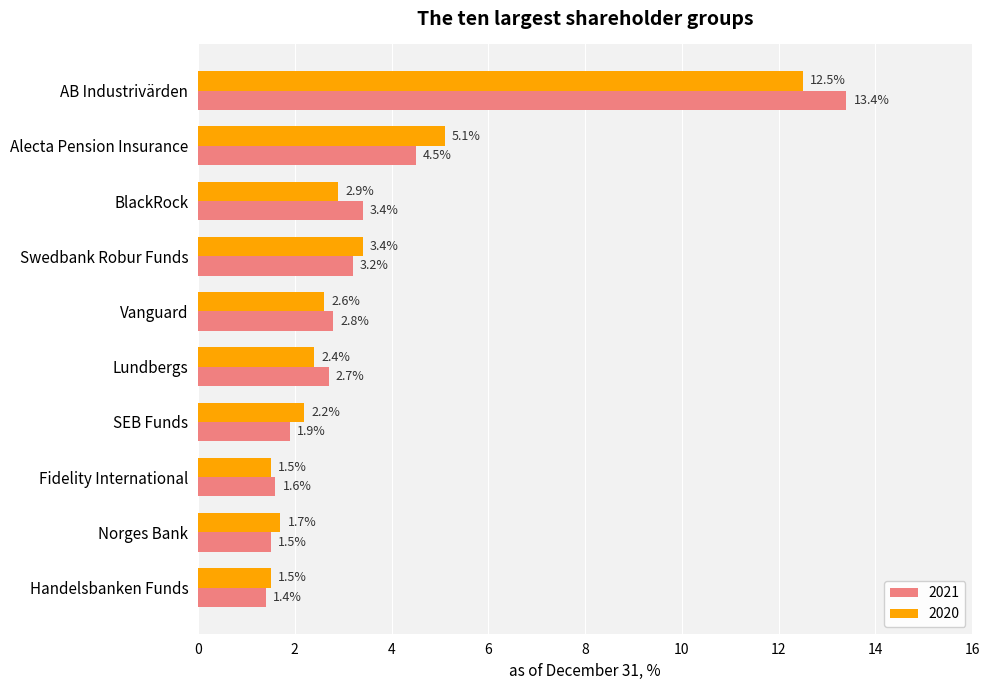

What is the spread (max minus min) of values at AB Industrivärden?

0.9